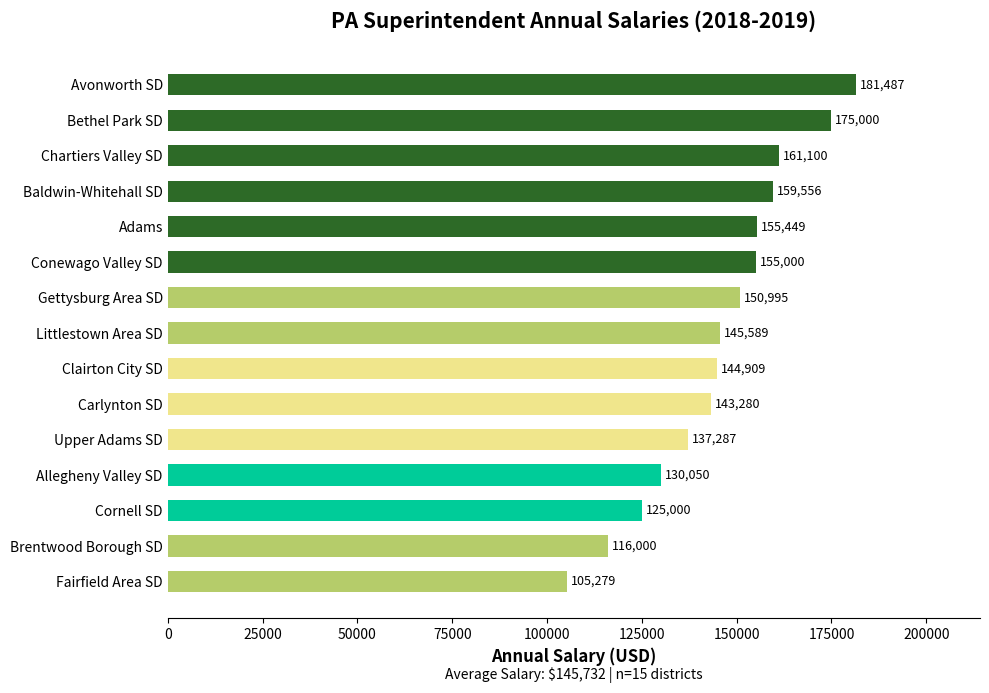

List the labels in order of value, largest first.

Avonworth SD, Bethel Park SD, Chartiers Valley SD, Baldwin-Whitehall SD, Adams, Conewago Valley SD, Gettysburg Area SD, Littlestown Area SD, Clairton City SD, Carlynton SD, Upper Adams SD, Allegheny Valley SD, Cornell SD, Brentwood Borough SD, Fairfield Area SD